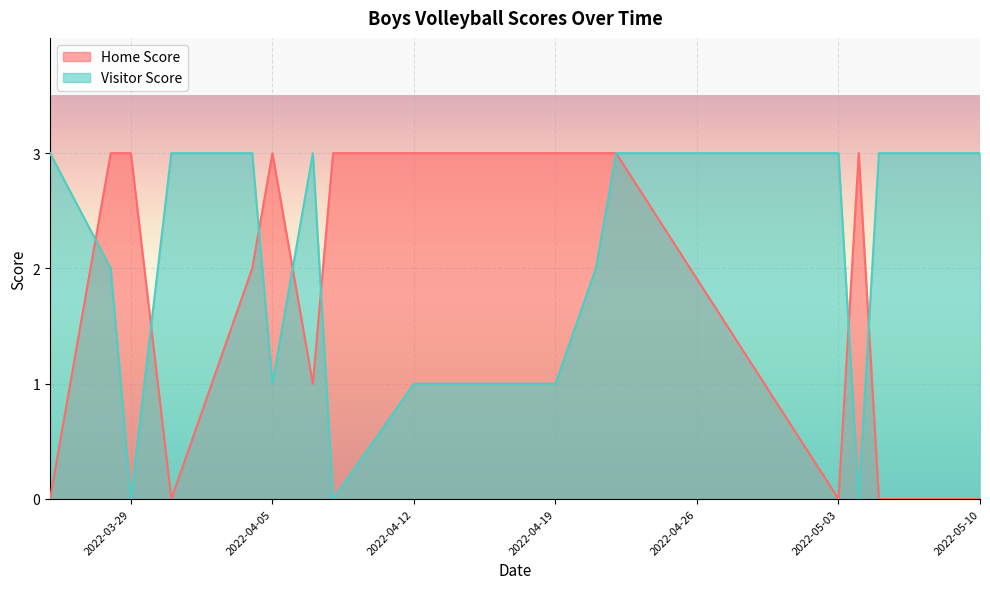

Rank the series at 2022-03-29 from highest to lowest value.

Home Score, Visitor Score